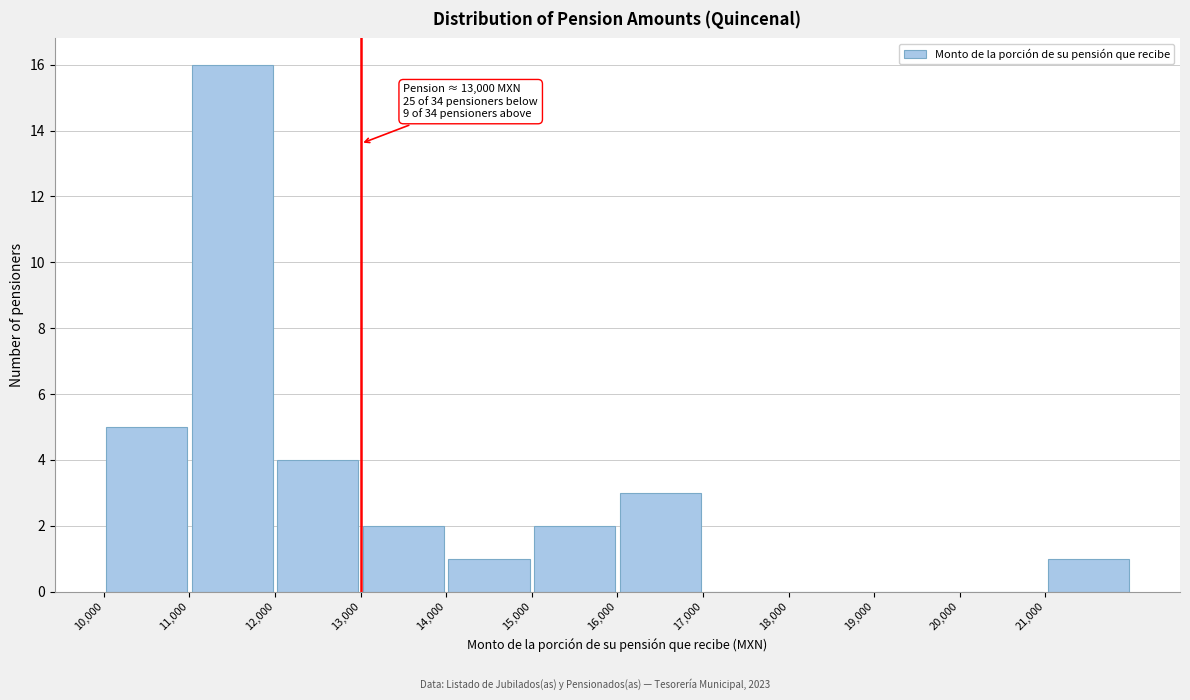

Which range on the x-axis has the tallest bar?

11000 to 12000